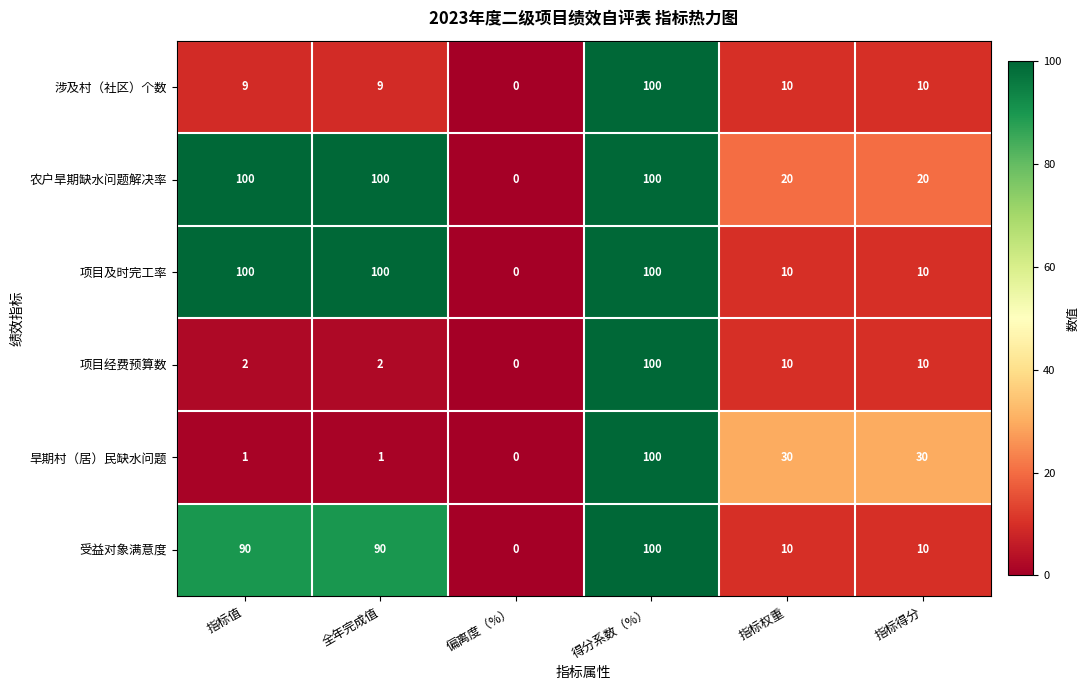

Count the number of data series in this chart.

6